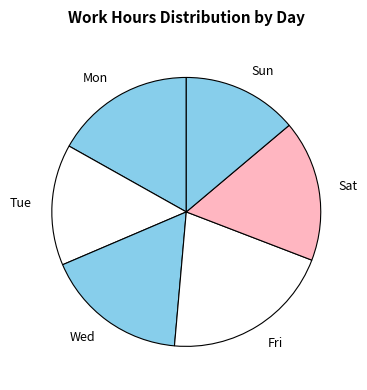

What is the largest slice in the pie chart?

Fri